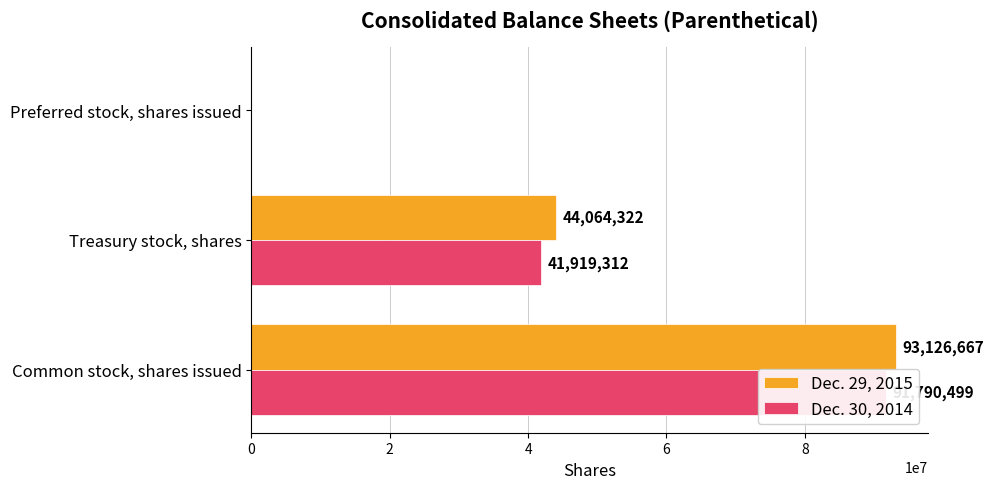

How many series are shown in this chart?

2